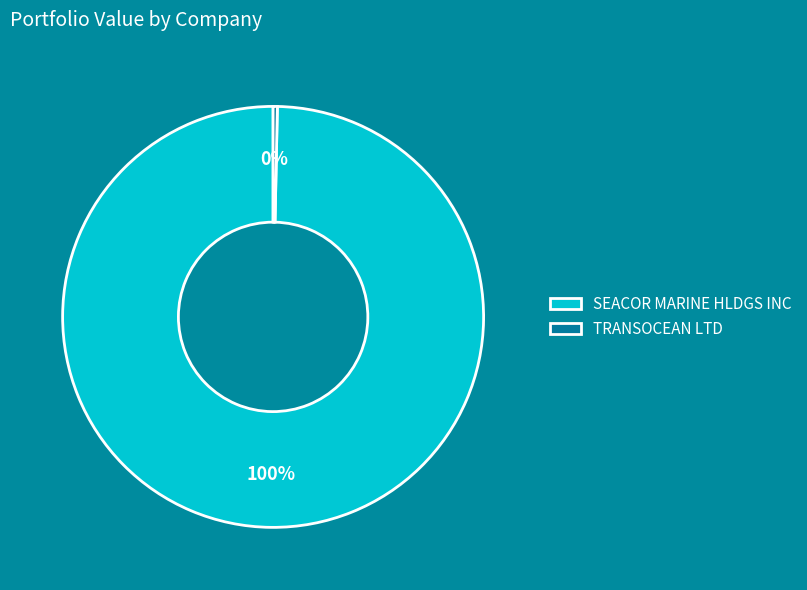

To the nearest percent, what is the average slice percentage?

50%